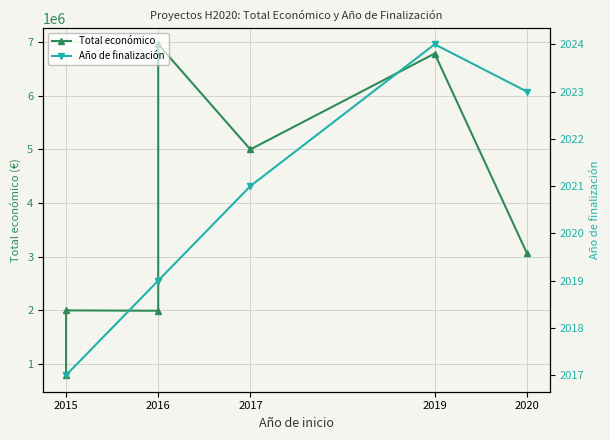

List the series in order of their overall mean, highest first.

Total económico, Año de finalización